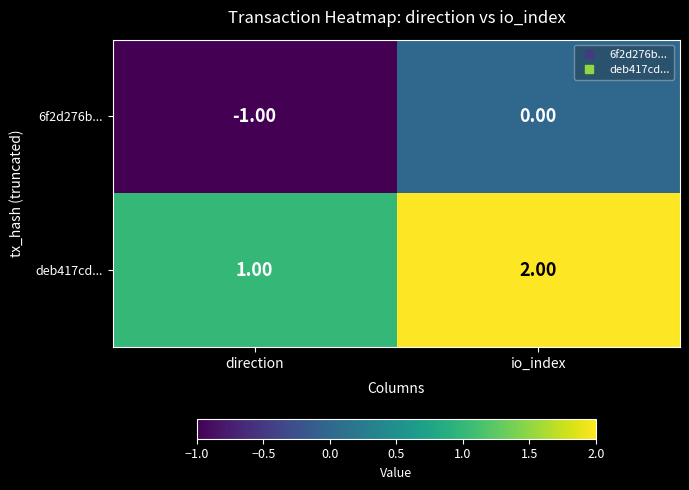

At which label does 6f2d276b... reach its minimum?

direction